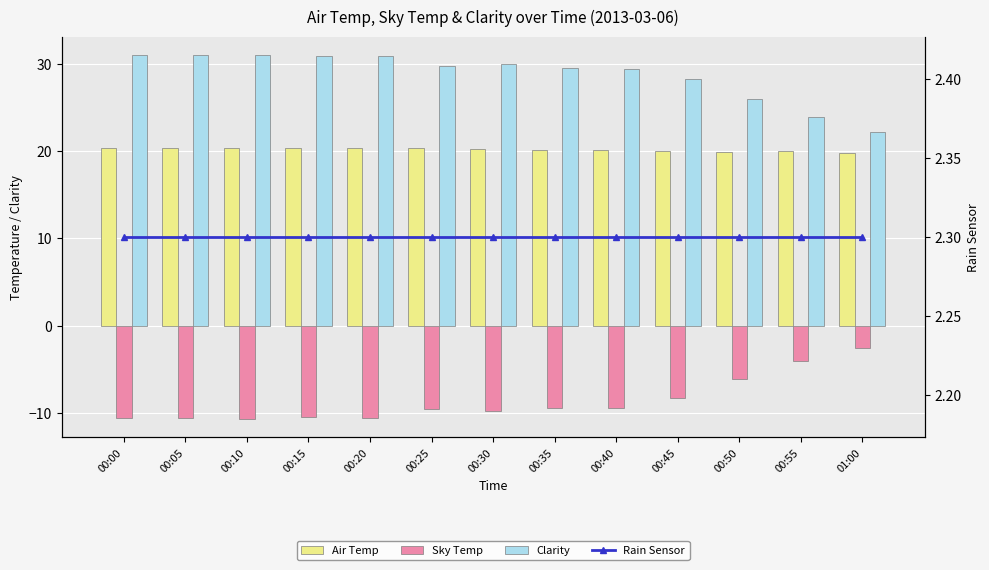

Which series changed the most between 00:25 and 00:55?

Clarity